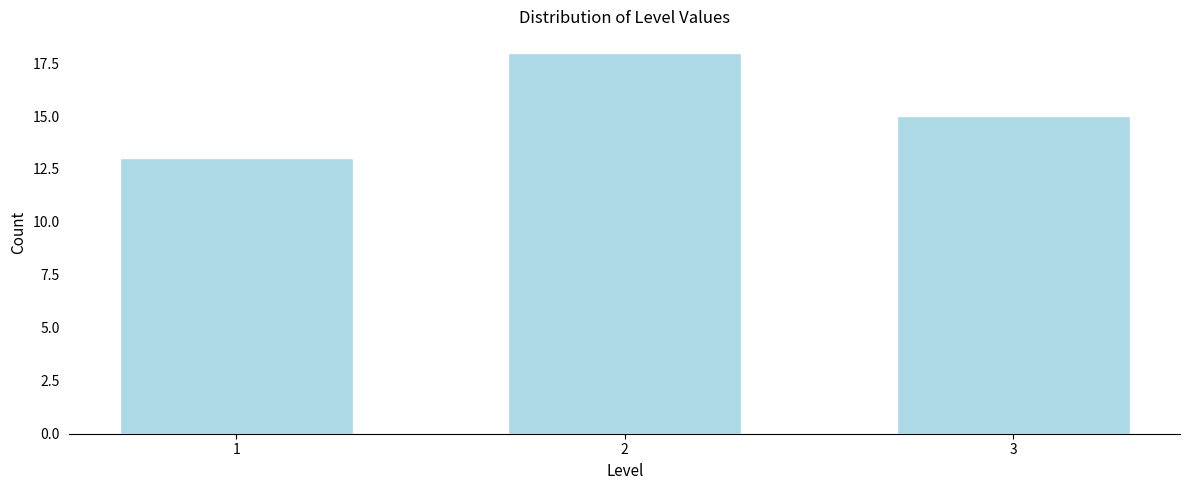

Reading right to left, transcribe all the data shown in this chart.

3=15	2=18	1=13